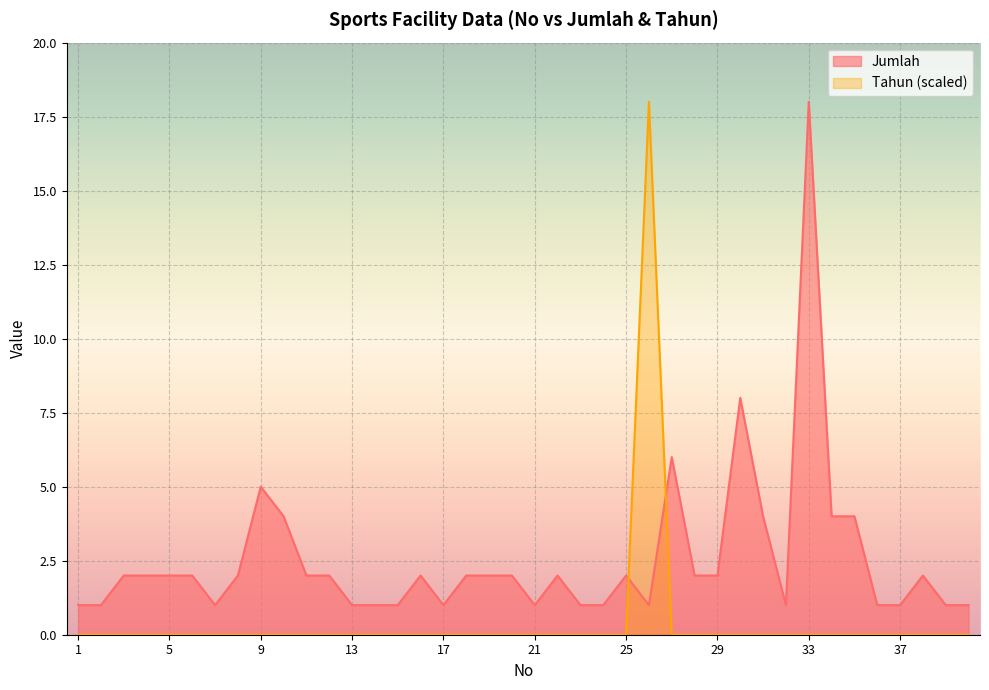

Rank the series by their maximum value, from highest to lowest.

Jumlah, Tahun